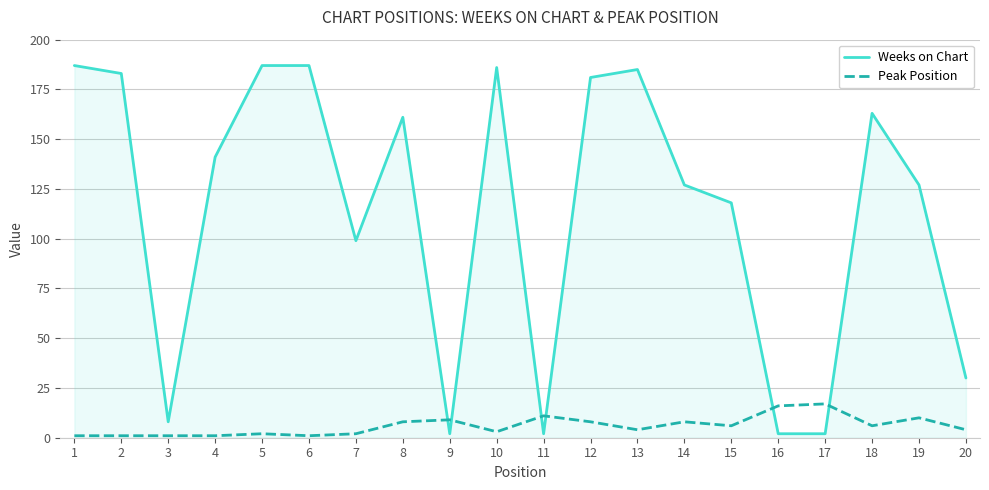

What are all the series names shown in the legend?

Weeks on Chart, Peak Position